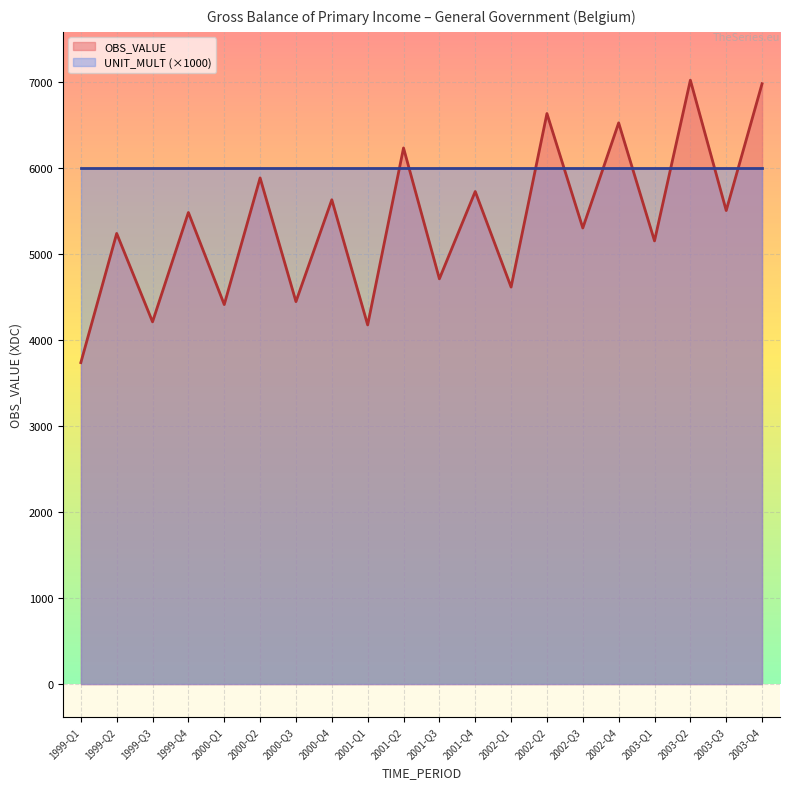

What is the label of the 5th point from the left?

2000-Q1